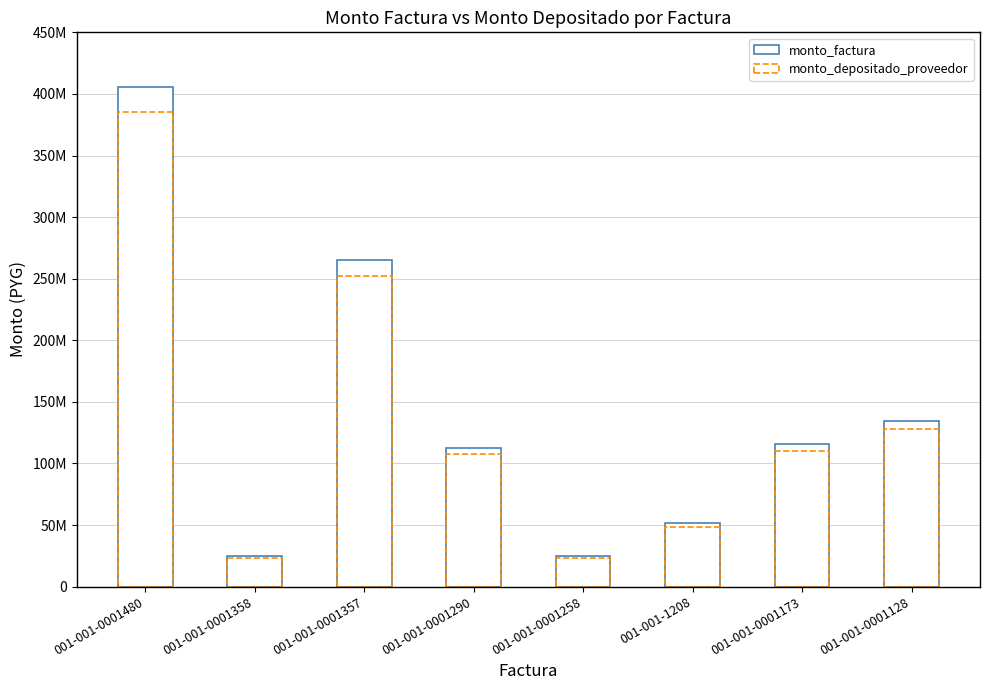

At which category does the chart reach its minimum across all series?

001-001-0001358